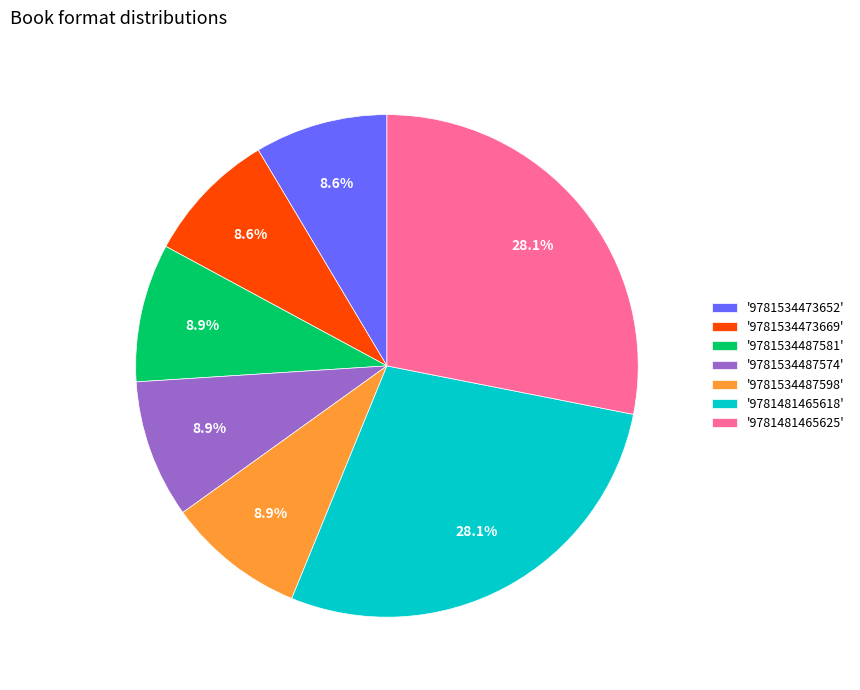

Approximately how many times larger is the value at '9781534487574' compared to '9781481465618'?

0.3